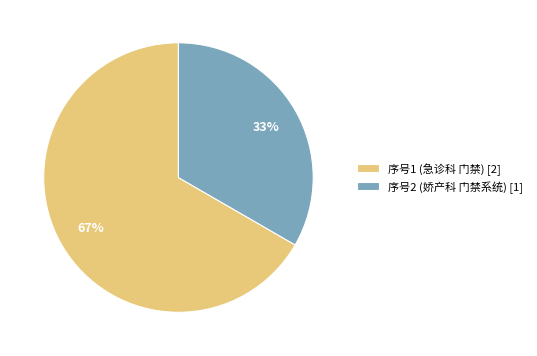

Which slice is the smallest?

序号2 (娇产科 门禁系统) [1]